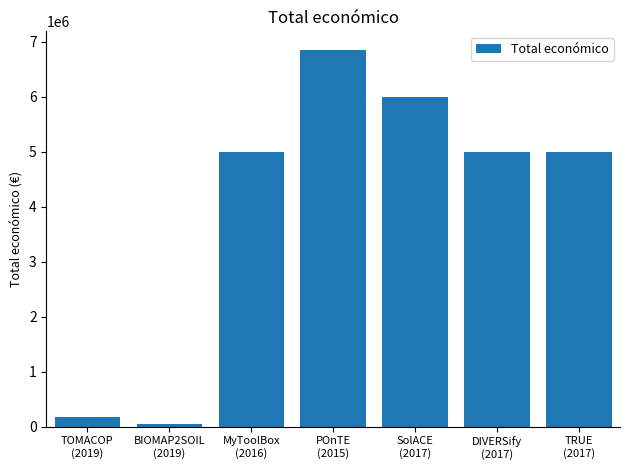

Count the number of categories in the chart.

7